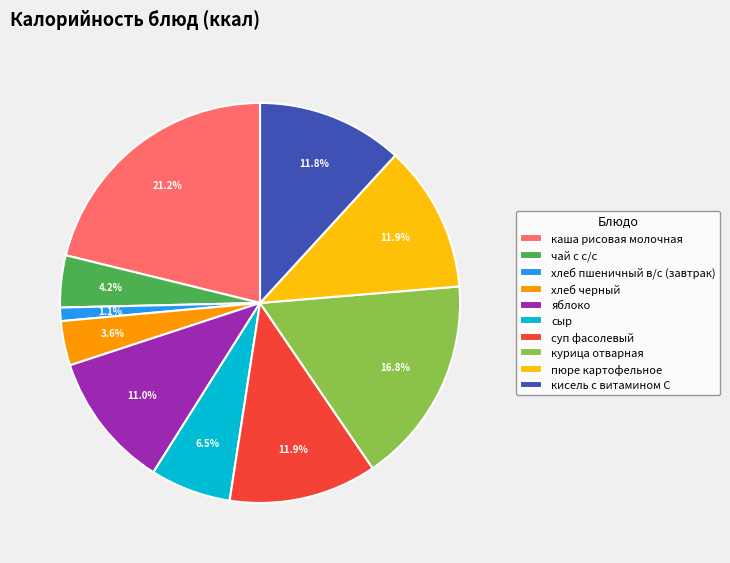

What is the ratio of the value at сыр to the value at кисель с витамином С?

0.6